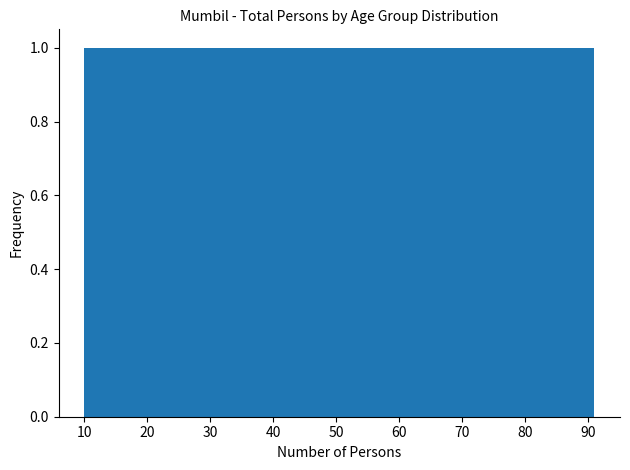

Reading left to right, transcribe this chart: for each bar, give the range it covers on the x-axis and its height. Neither the bar edges nor the heights are printed on the chart, so give them approximately, as read against the axes.

10.0 to 23.5: 1
23.5 to 37.0: 1
37.0 to 50.5: 1
50.5 to 64.0: 1
64.0 to 77.5: 1
77.5 to 91.0: 1